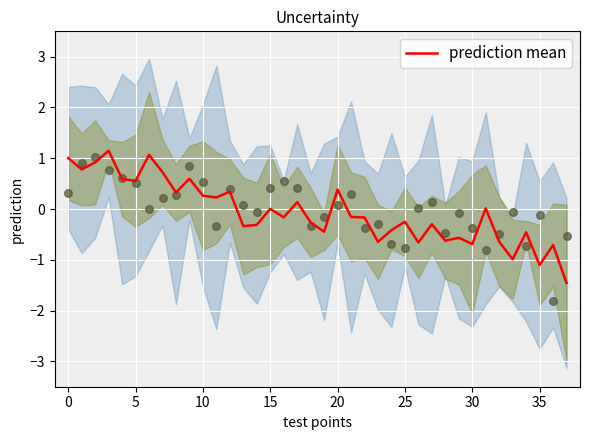

What is the lowest value of the prediction mean series?

-1.5